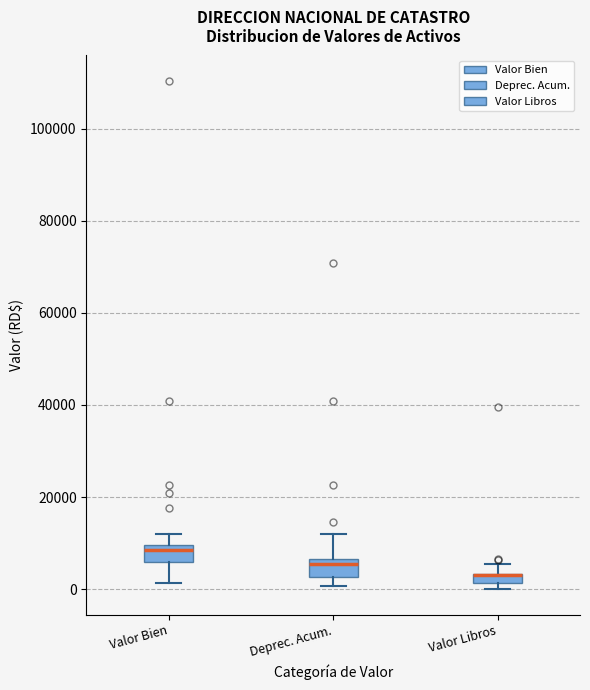

Where does the upper whisker of the box for Deprec. Acum. end on the y-axis? The values are not printed on the chart, so give them approximately, as read against the axis.

12000